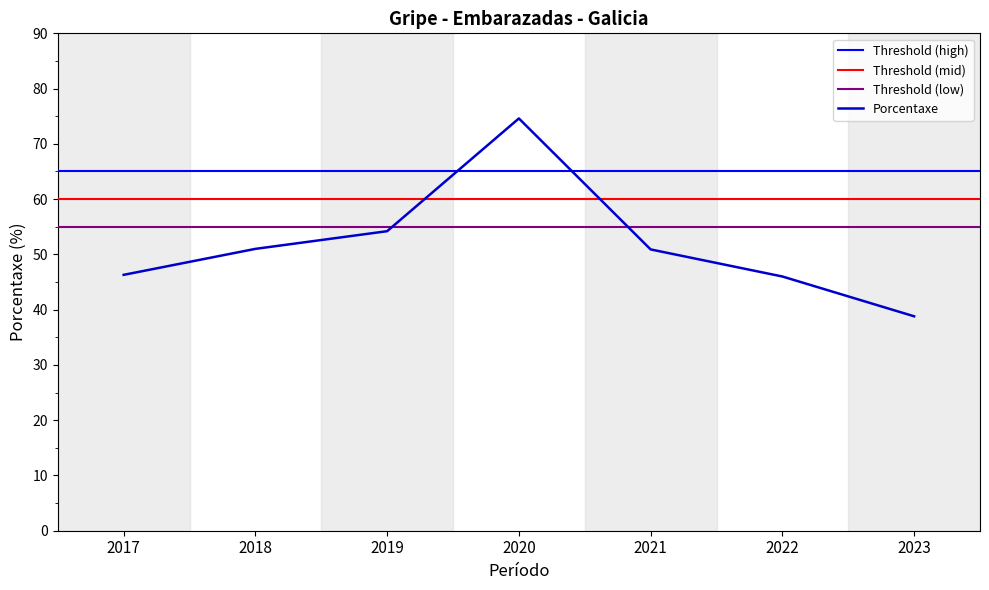

Is it true that the value at 2020 is 106.6?

False